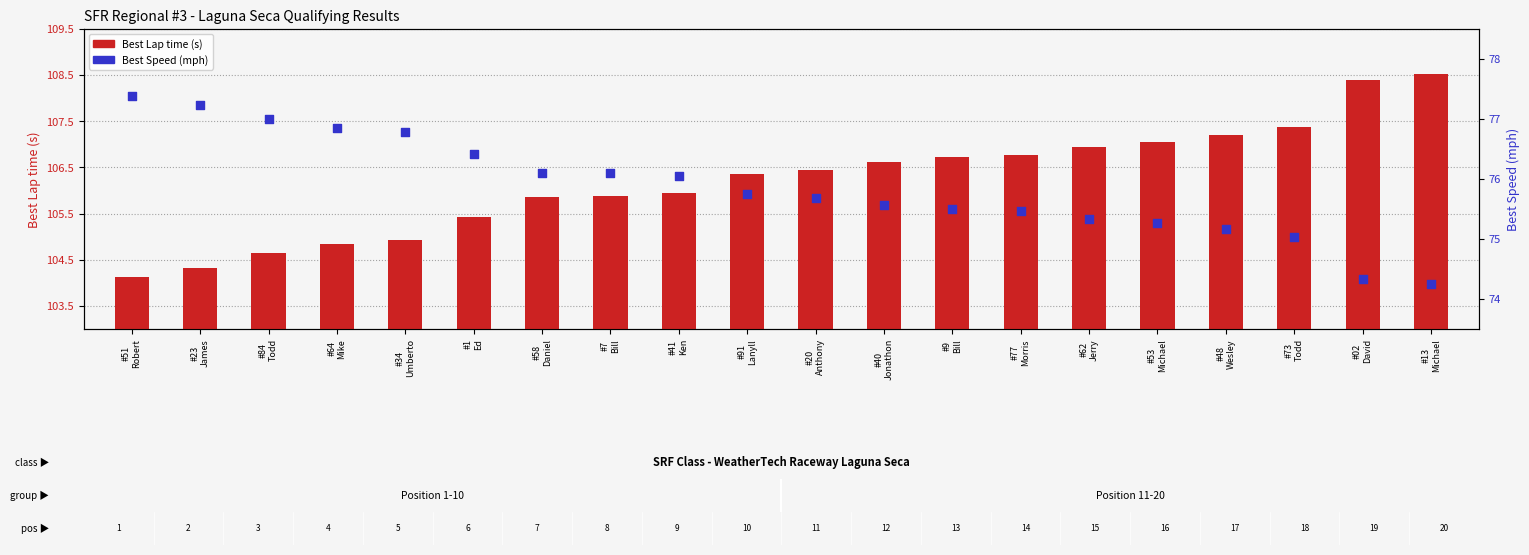

Which series contains the lowest Y value?

Best Speed (mph)